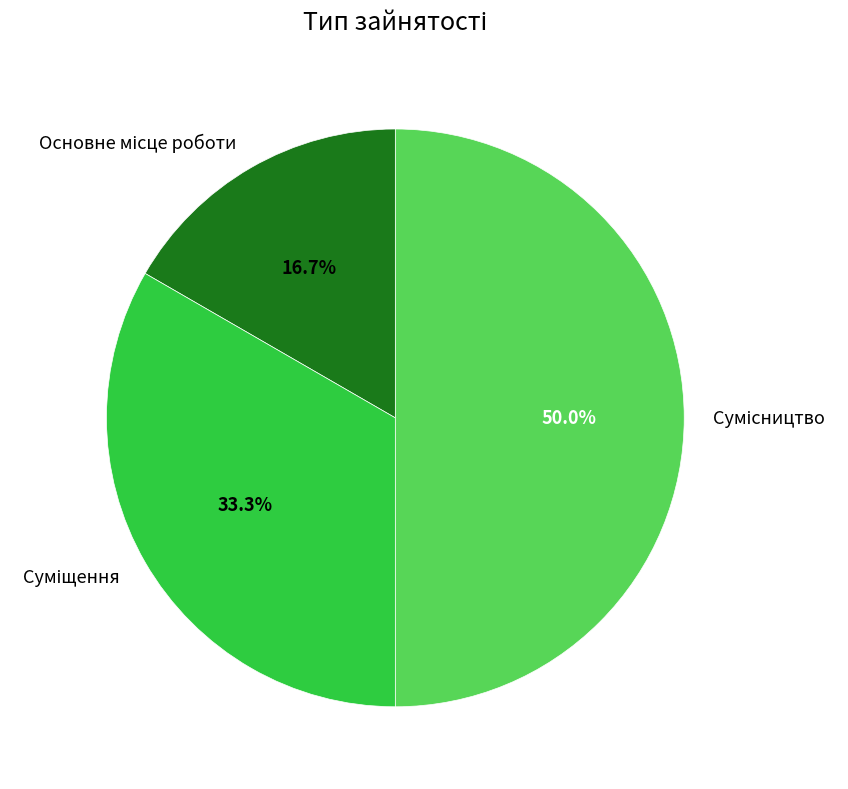

What is the smallest slice in the pie chart?

Основне місце роботи